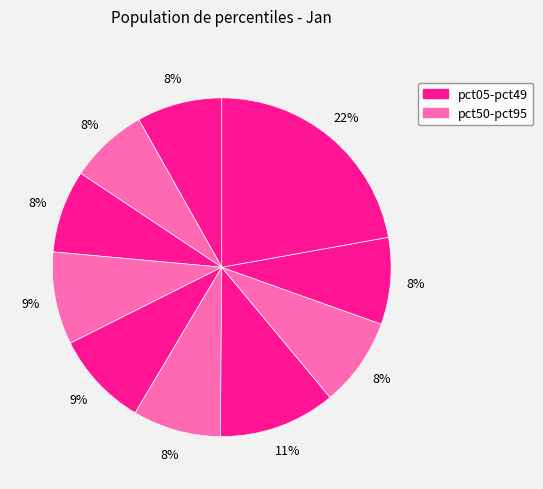

Rank the categories by value from highest to lowest.

pct95, pct65, pct45, pct35, pct75, pct55, pct85, pct05, pct25, pct15